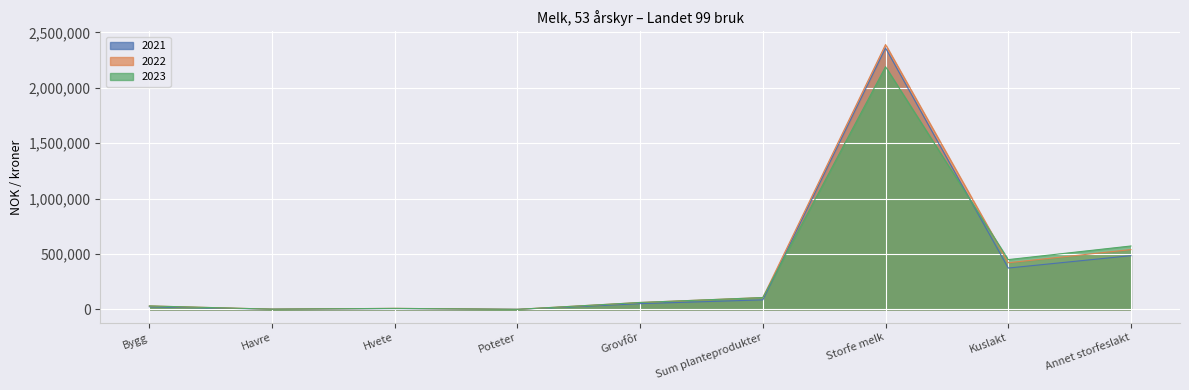

What is the difference between the maximum and second lowest values in the 2023 series?

2187207